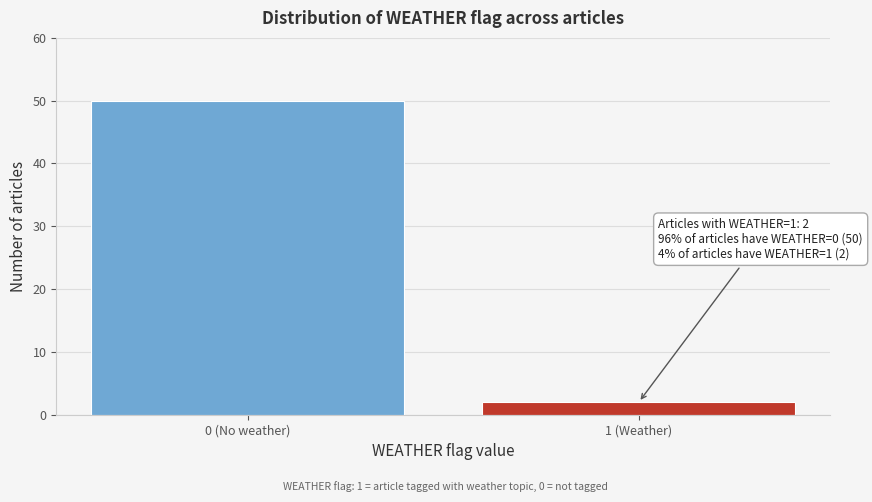

Reading right to left, what are all the values shown in this chart?

2	50